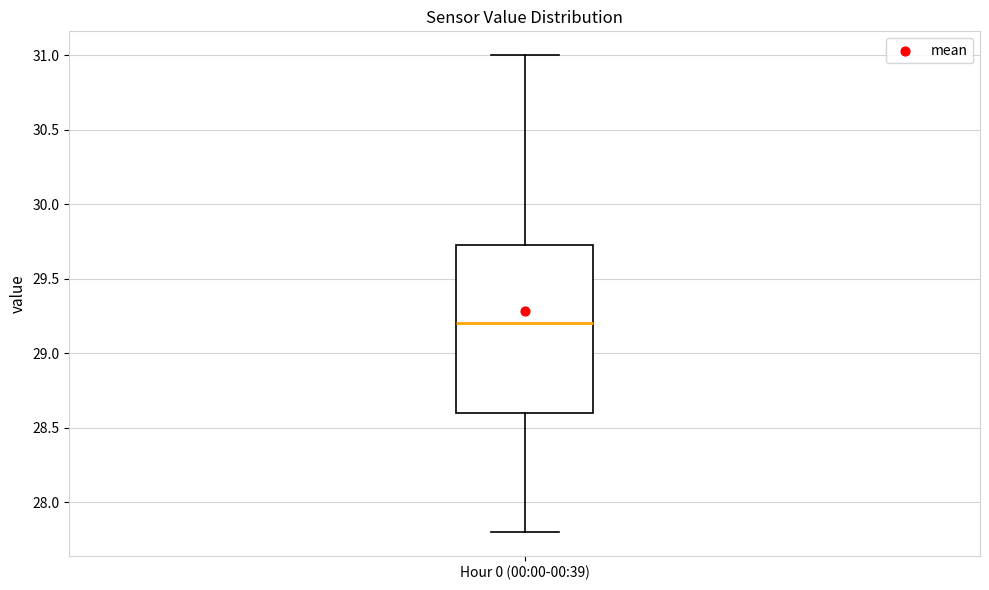

Transcribe this box plot: give where the median line is, the range the box spans, and where the two whiskers end, as read against the y-axis. The values are not printed on the chart, so give them approximately, as read against the axis.

median 29.20, box 28.60 to 29.75, whiskers 27.80 to 31.00